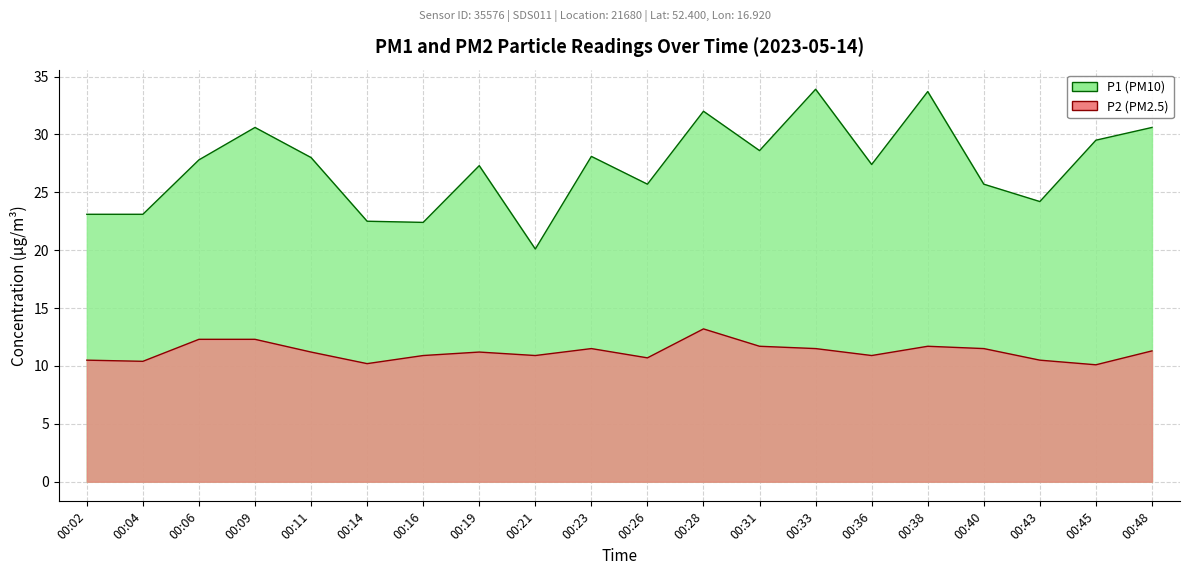

The P1 series shows 32.0 at 00:28. True or false?

True